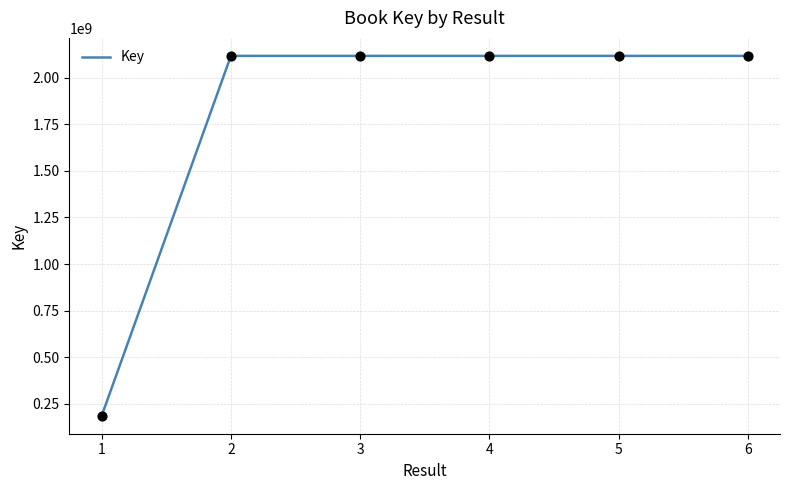

What is the change in value from 1 to 3?

+1932833597